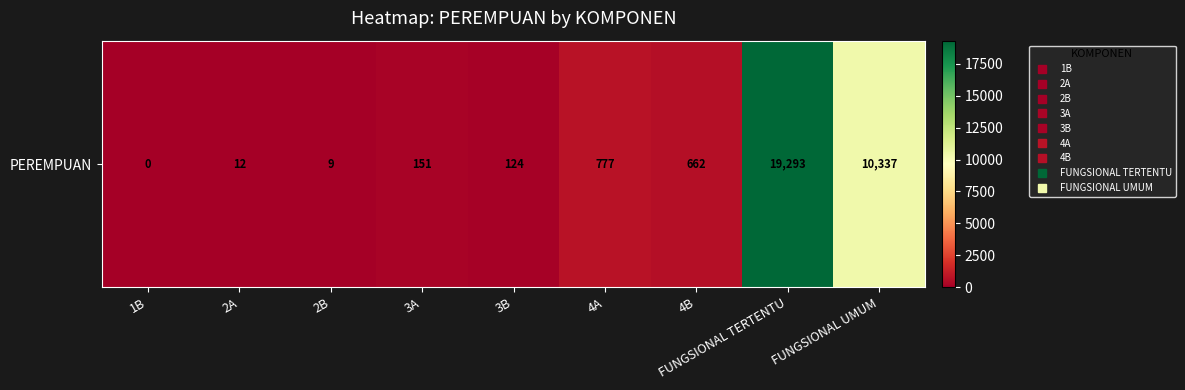

At which category does the chart reach its minimum across all series?

1B